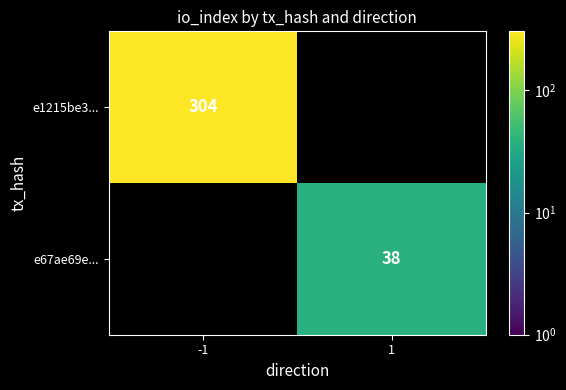

Which category has the lowest value in the e67ae69e... series?

-1